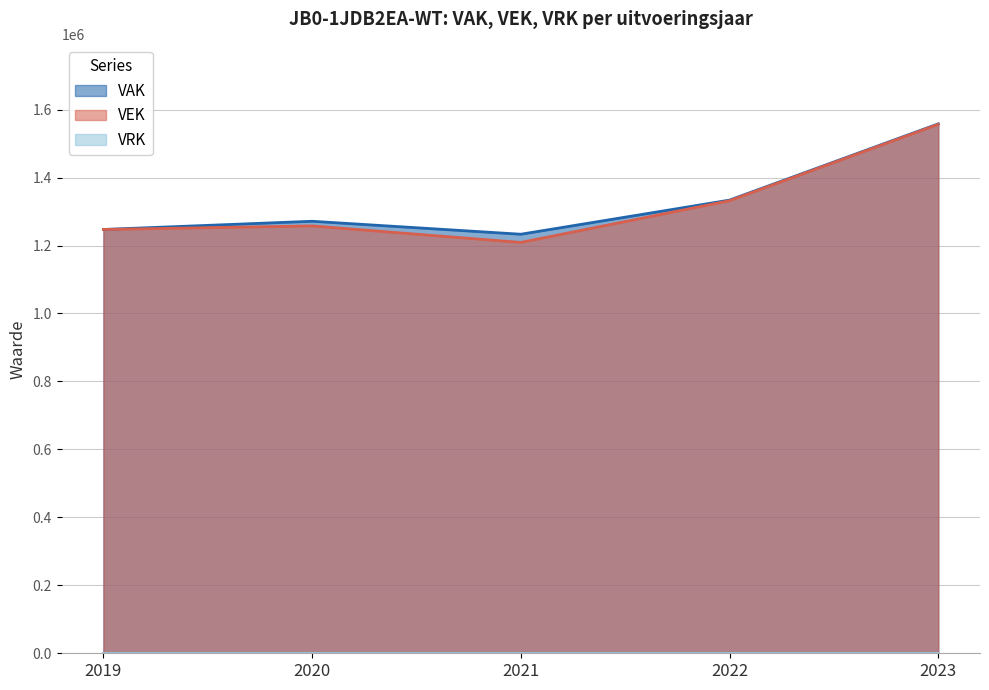

What is the value of the VEK point at the 1st from the left?

1247252